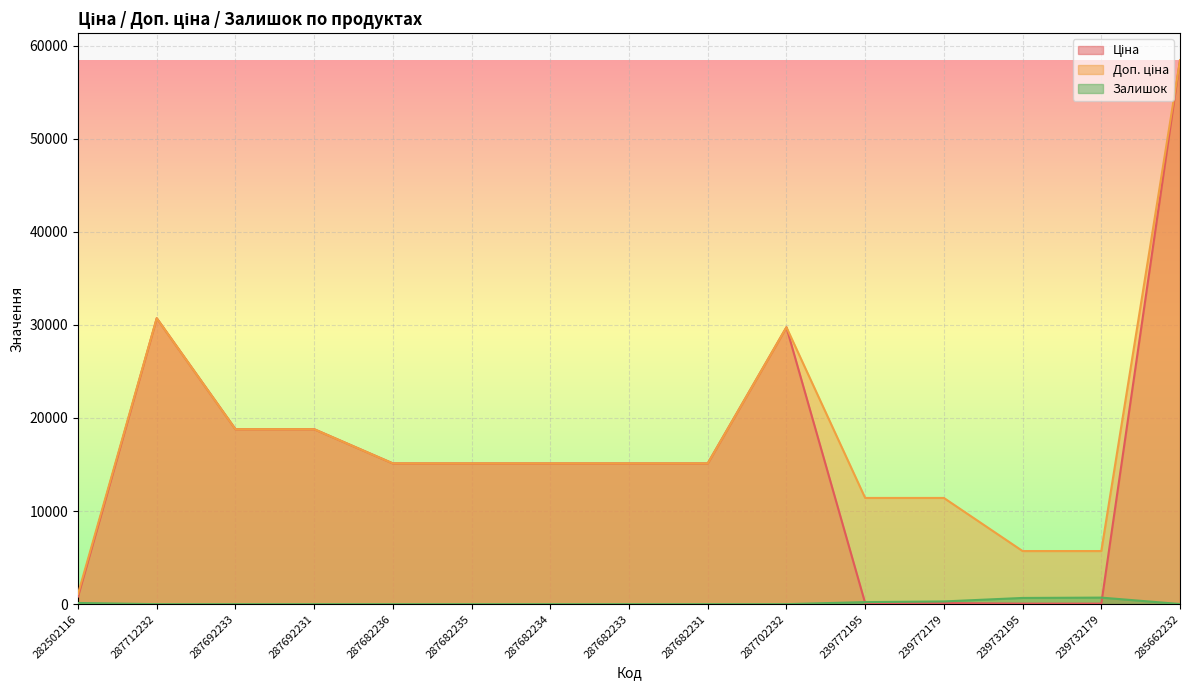

What is the average value of the Ціна series?

15549.7